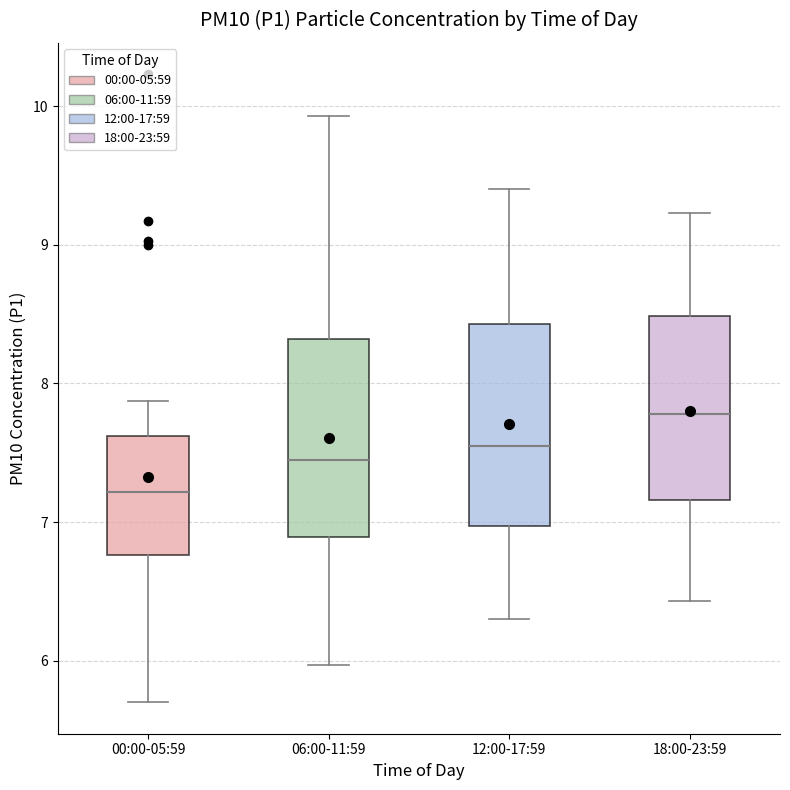

Which box's median line is the lowest?

00:00-05:59